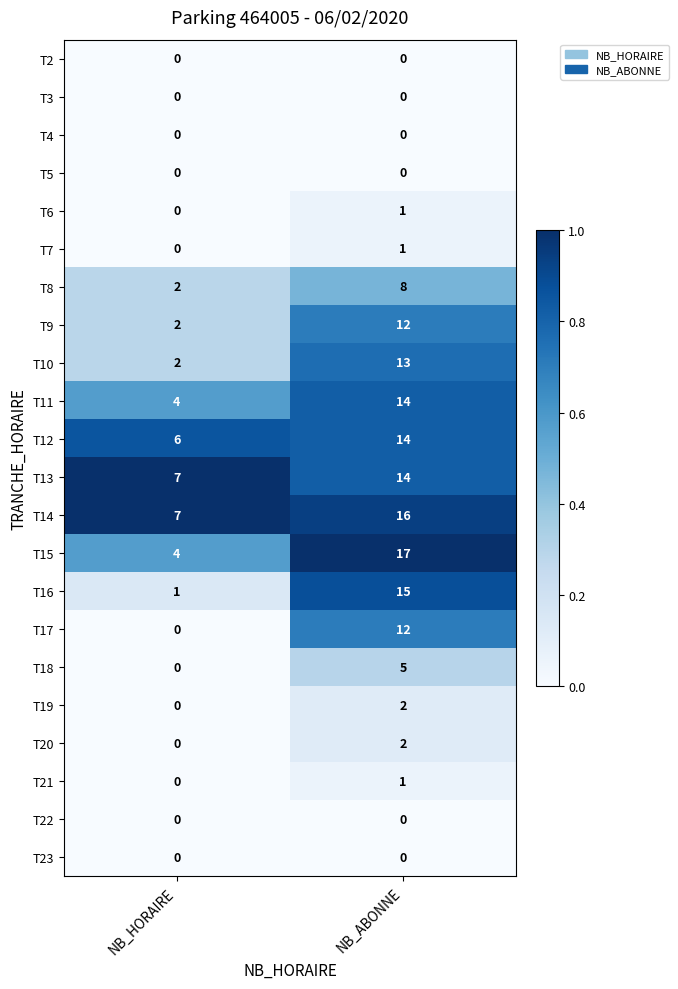

What is the difference between the highest and lowest values at NB_ABONNE?

17